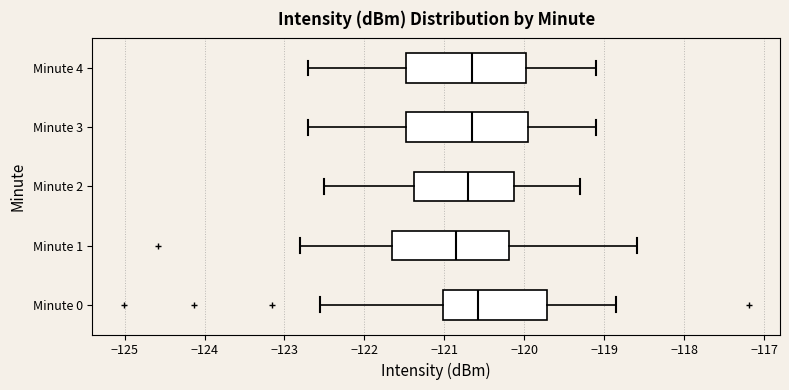

Reading bottom to top, transcribe this box plot: for each box, give where its median line is, the range the box spans, and where its two whiskers end, as read against the x-axis. The values are not printed on the chart, so give them approximately, as read against the axis.

Minute 0: median -120.6, box -121.0 to -119.7, whiskers -122.6 to -118.9
Minute 1: median -120.8, box -121.6 to -120.2, whiskers -122.8 to -118.6
Minute 2: median -120.7, box -121.4 to -120.1, whiskers -122.5 to -119.3
Minute 3: median -120.6, box -121.5 to -119.9, whiskers -122.7 to -119.1
Minute 4: median -120.6, box -121.5 to -120.0, whiskers -122.7 to -119.1